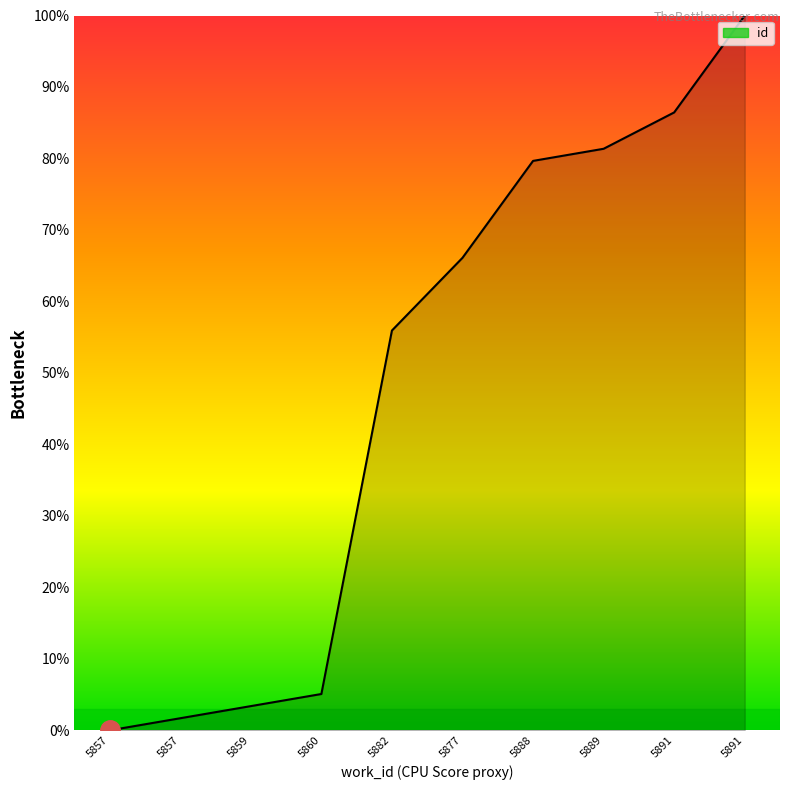

Does the chart display data point markers on the line(s)?

No